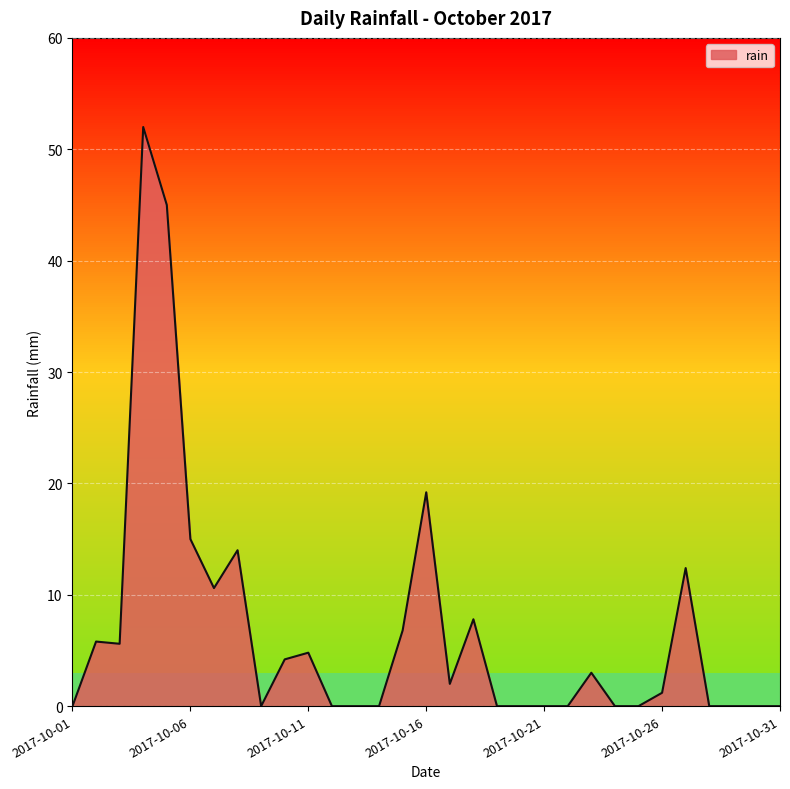

What is the maximum value shown in the chart?

52.0